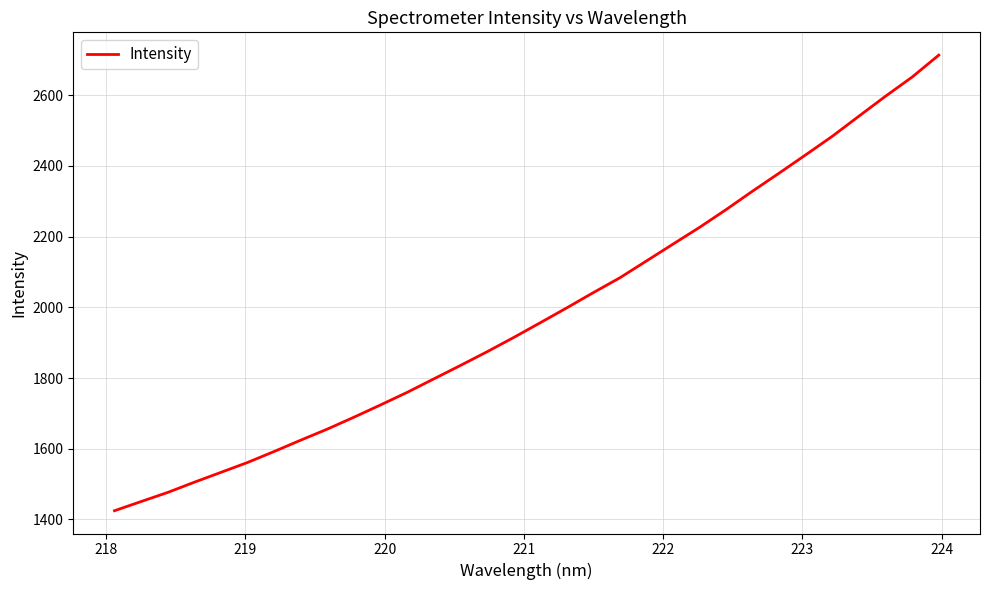

What is the average value?

1982.5